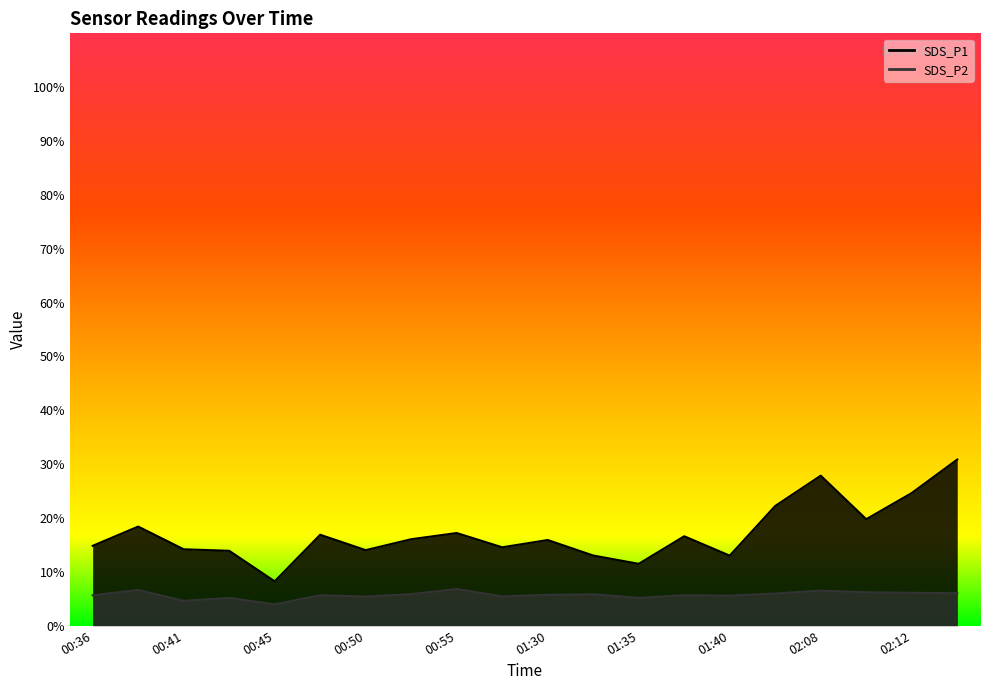

The SDS_P1 series shows 22.5 at 01:32. True or false?

False